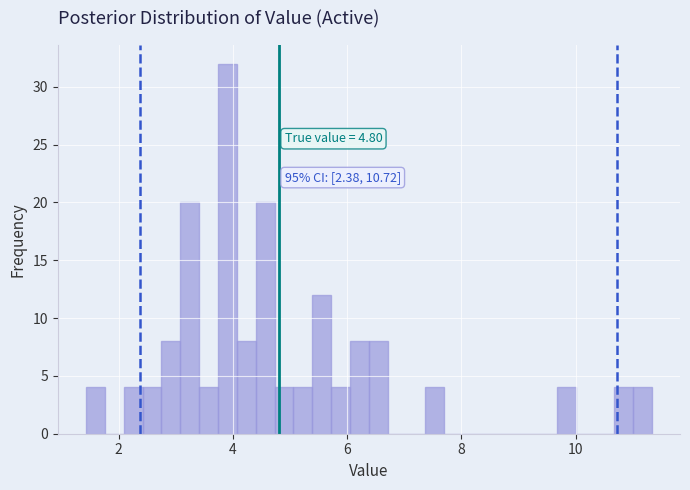

Around what value on the x-axis is the tallest bar? Give the approximate position of its centre, as read against the axis.

4.0